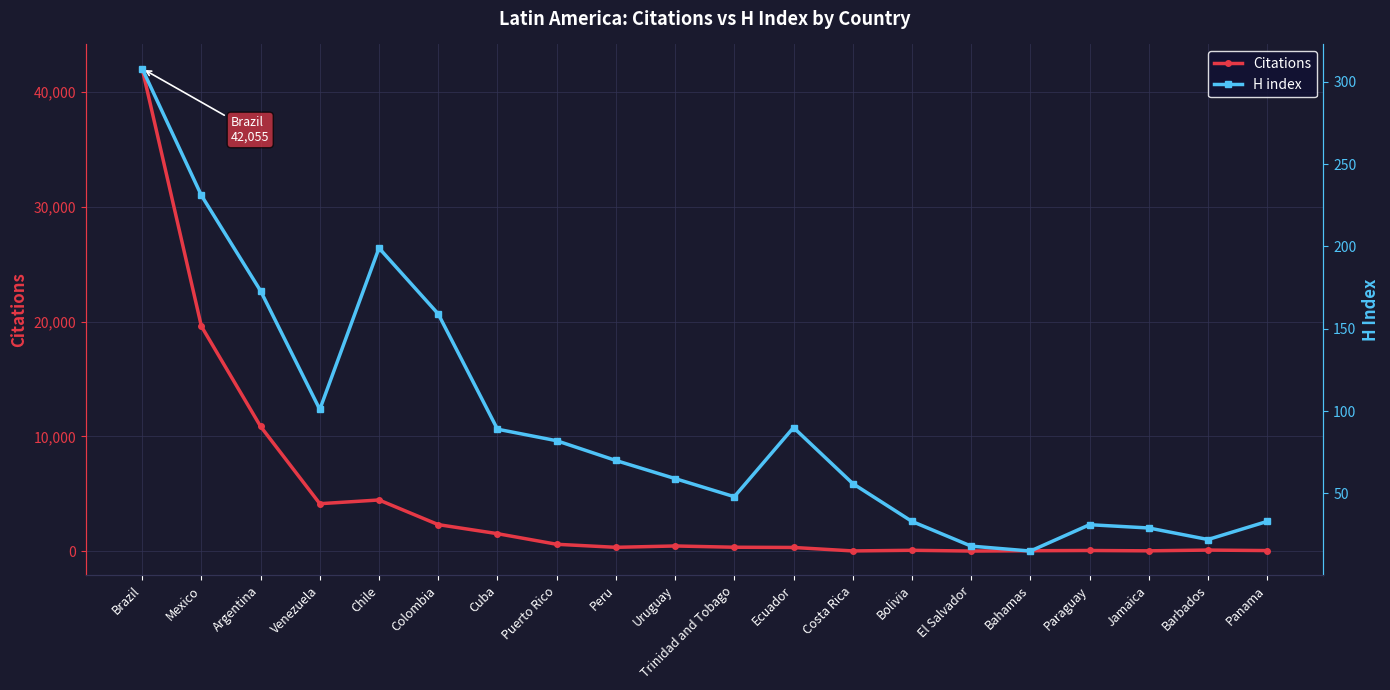

What is the difference between the H index values at Venezuela and Paraguay?

70